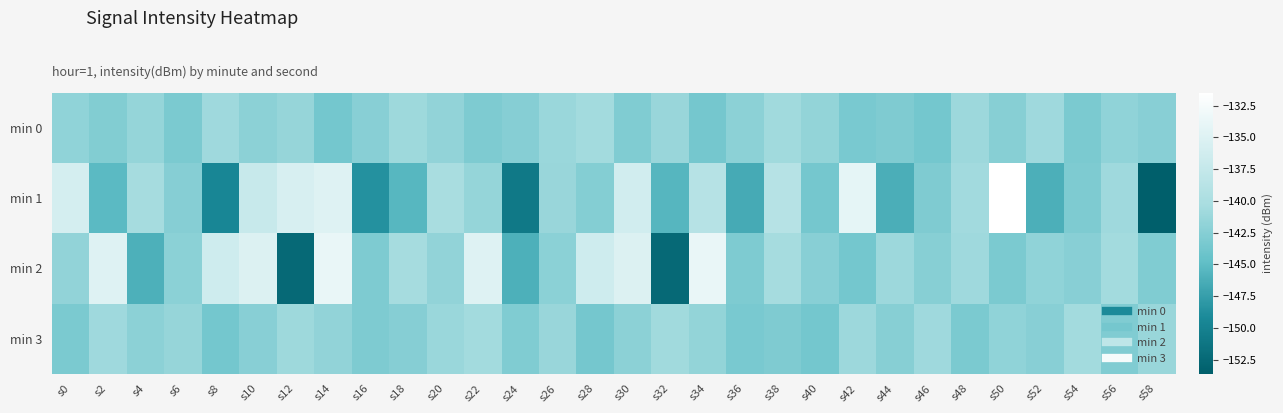

Reading left to right, what are all the values shown in this chart?

min 0: s0=-141.8	s2=-142.8	s4=-141.5	s6=-143.2	s8=-140.9	s10=-142.1	s12=-141.4	s14=-143.7	s16=-142.3	s18=-140.9	s20=-141.7	s22=-143.1	s24=-142.5	s26=-141.2	s28=-140.6	s30=-142.9	s32=-141.3	s34=-143.5	s36=-142.1	s38=-140.8	s40=-141.6	s42=-143.3	s44=-142.9	s46=-143.6	s48=-141.1	s50=-142.4	s52=-140.9	s54=-143.2	s56=-141.9	s58=-142.3
min 1: s0=-135.9	s2=-145.2	s4=-140.4	s6=-142.5	s8=-149.5	s10=-137.3	s12=-135.6	s14=-134.9	s16=-148.5	s18=-145.5	s20=-140.2	s22=-141.6	s24=-150.8	s26=-141.3	s28=-142.6	s30=-136.2	s32=-145.6	s34=-138.9	s36=-146.5	s38=-138.8	s40=-143.5	s42=-134.2	s44=-146.2	s46=-143.0	s48=-140.7	s50=-131.5	s52=-146.2	s54=-143.0	s56=-140.9	s58=-153.6
min 2: s0=-141.8	s2=-135.0	s4=-146.1	s6=-142.1	s8=-136.4	s10=-135.1	s12=-152.5	s14=-133.7	s16=-143.1	s18=-140.5	s20=-141.8	s22=-135.0	s24=-146.1	s26=-142.1	s28=-136.4	s30=-135.1	s32=-152.5	s34=-133.7	s36=-143.1	s38=-140.5	s40=-142.3	s42=-143.6	s44=-141.1	s46=-142.4	s48=-140.9	s50=-143.2	s52=-141.9	s54=-142.3	s56=-140.6	s58=-142.9
min 3: s0=-143.2	s2=-140.9	s4=-142.1	s6=-141.4	s8=-143.7	s10=-142.3	s12=-140.9	s14=-141.7	s16=-143.1	s18=-142.5	s20=-141.2	s22=-140.6	s24=-142.9	s26=-141.3	s28=-143.5	s30=-142.1	s32=-140.8	s34=-141.6	s36=-143.3	s38=-142.9	s40=-143.6	s42=-141.1	s44=-142.4	s46=-140.9	s48=-143.2	s50=-141.9	s52=-142.3	s54=-140.6	s56=-142.9	s58=-141.3